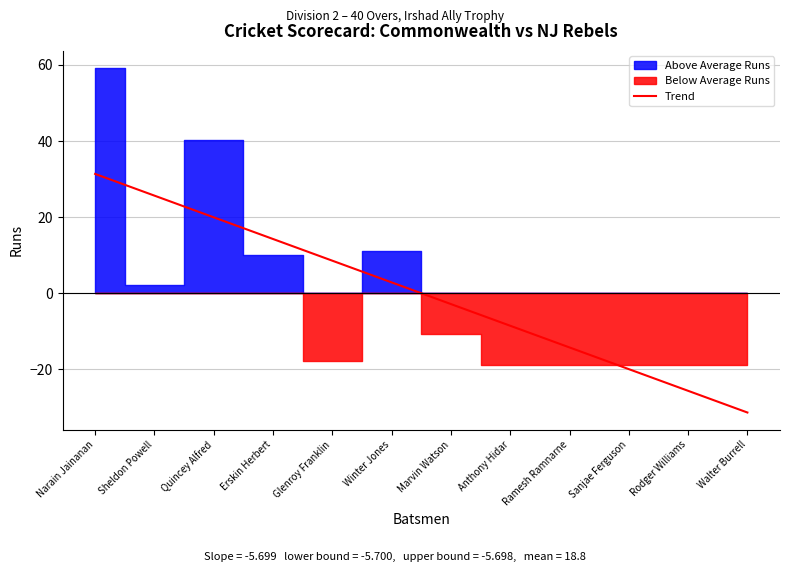

Rank the categories by Trend value from lowest to highest.

Walter Burrell, Rodger Williams, Sanjae Ferguson, Ramesh Ramnarne, Anthony Hidar, Marvin Watson, Winter Jones, Glenroy Franklin, Erskin Herbert, Quincey Alfred, Sheldon Powell, Narain Jainanan